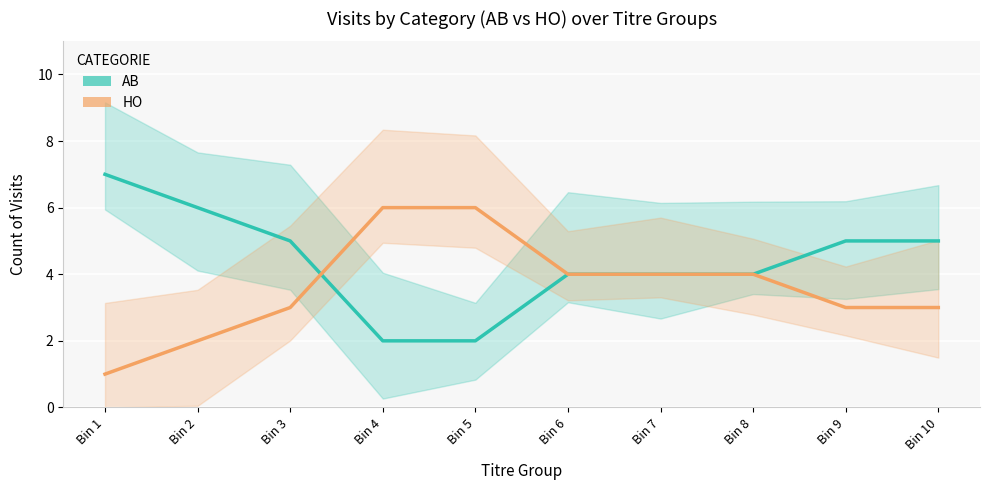

What is the lowest value of the AB series?

2